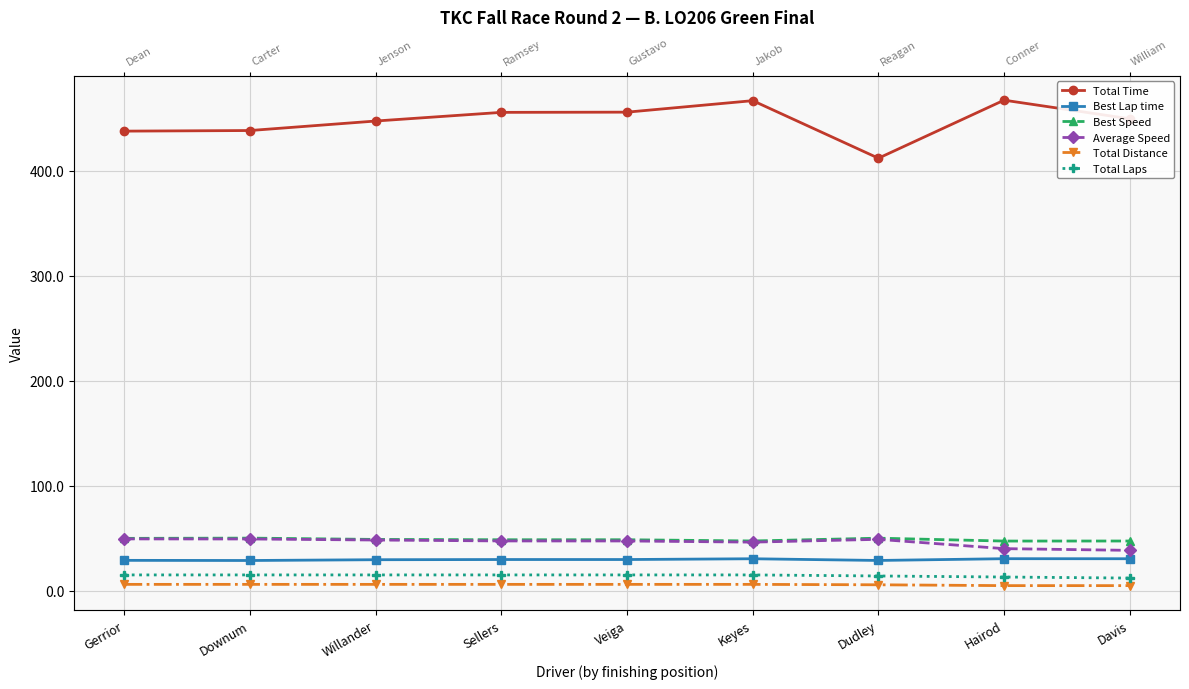

True or false: Total Distance has a value of 4.8 at Davis.

True